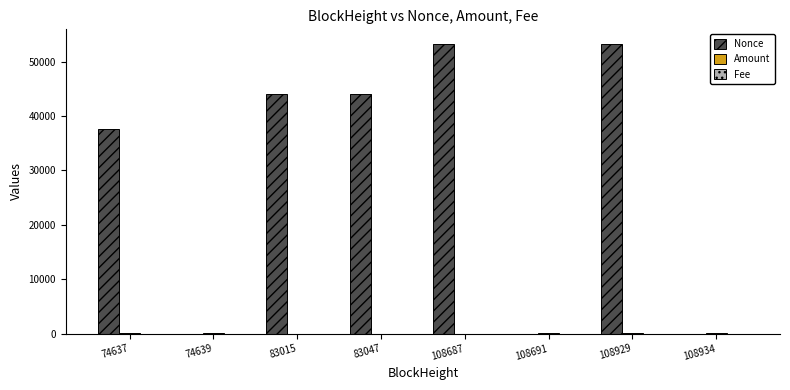

At which label is Nonce closest to 26641?

74637